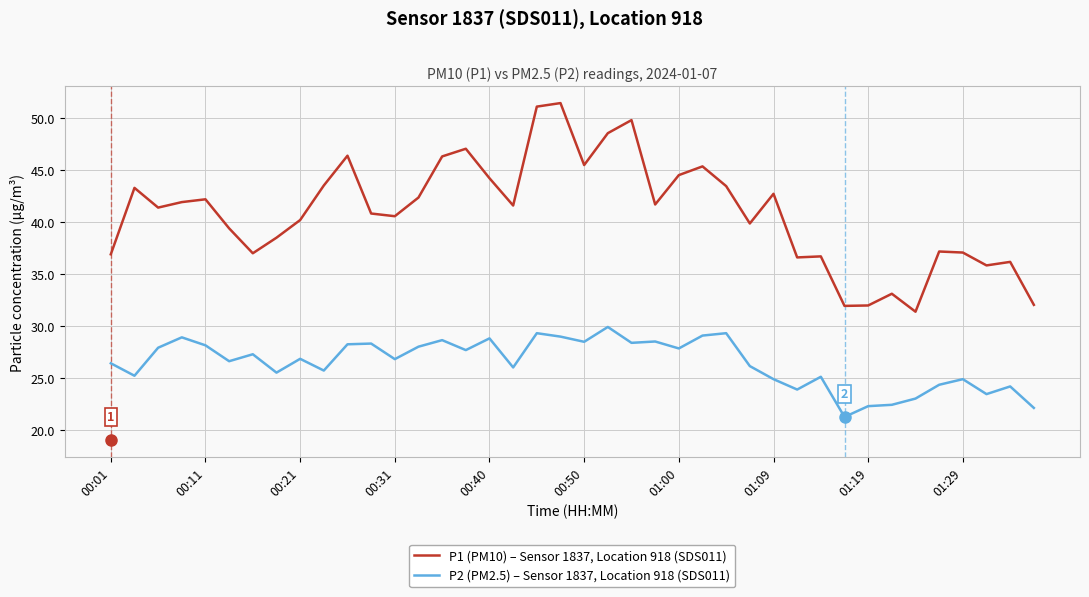

Does the chart display data point markers on the line(s)?

No